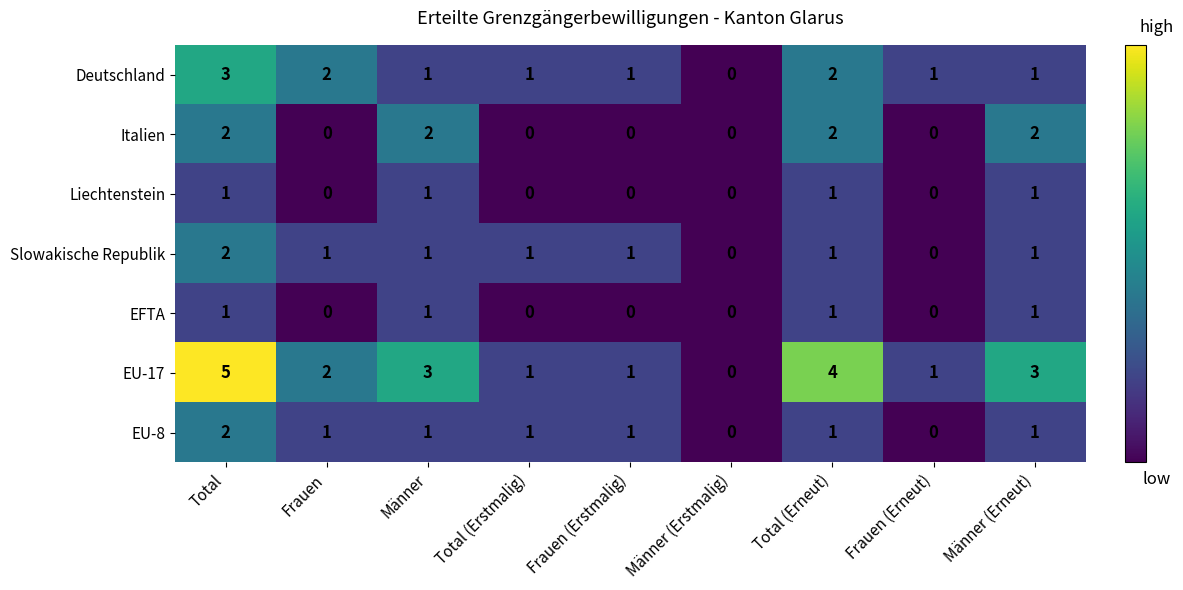

Which label corresponds to the largest value in the chart?

Total